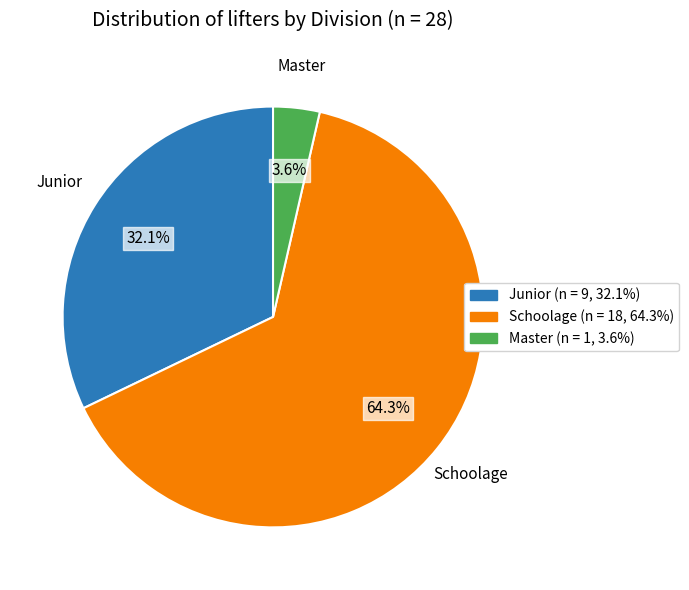

Does any single category account for the majority?

Yes